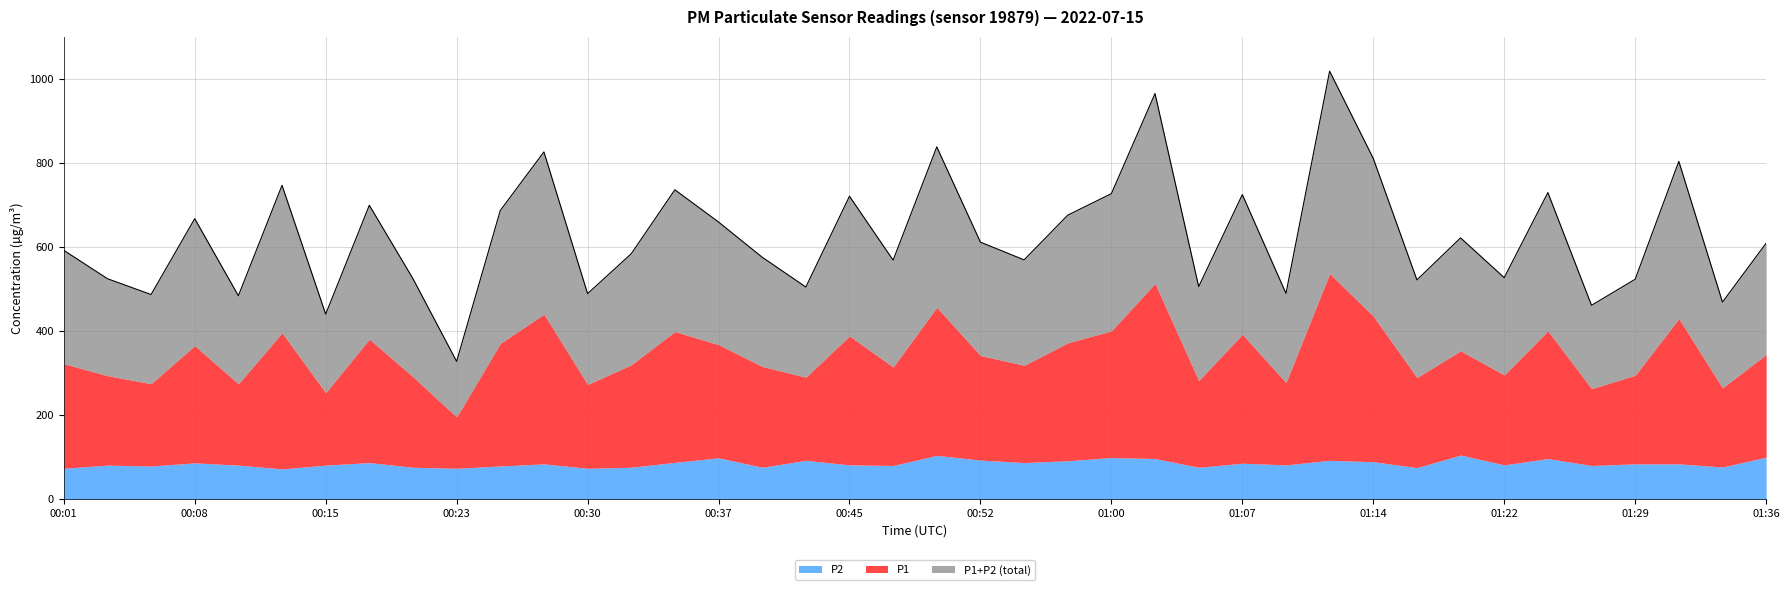

Is it true that the value at 00:52 is 611.8?

True